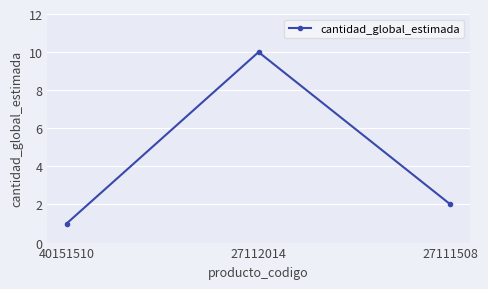

What is the difference between the second highest and minimum values?

1